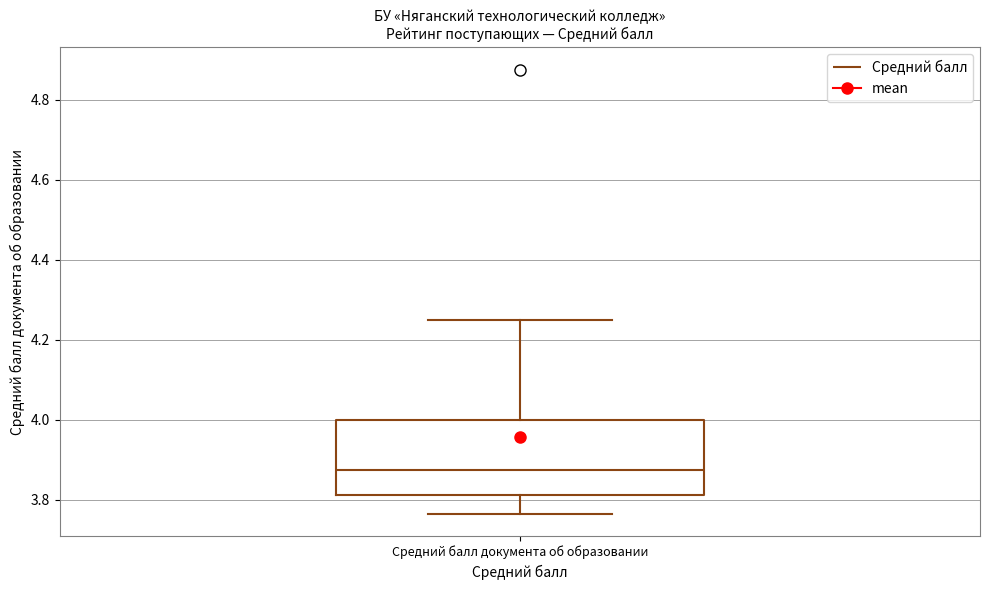

Where does the median line of the box for Средний балл документа об образовании sit on the y-axis? The values are not printed on the chart, so give them approximately, as read against the axis.

3.88